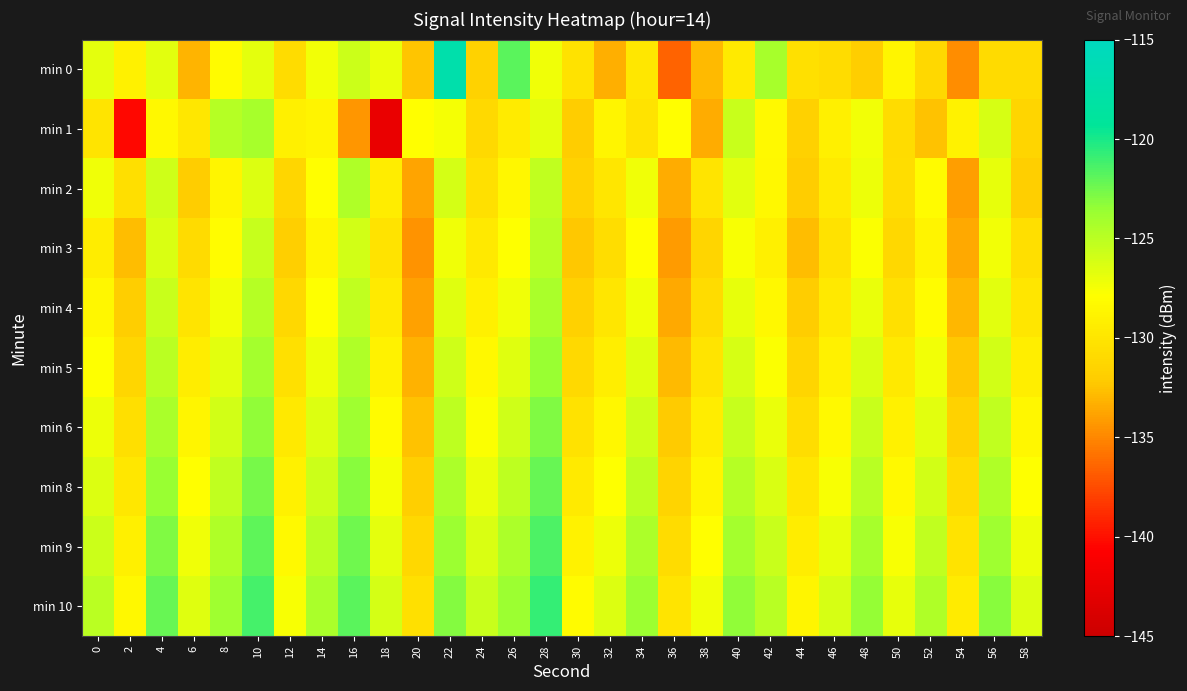

At which category is the sum across all series the highest?

28